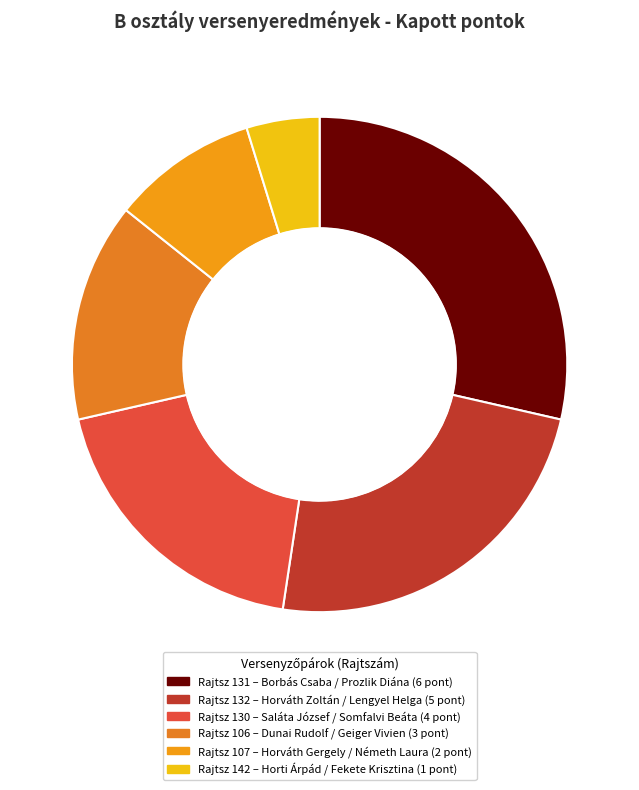

Count the number of slices in the pie.

6